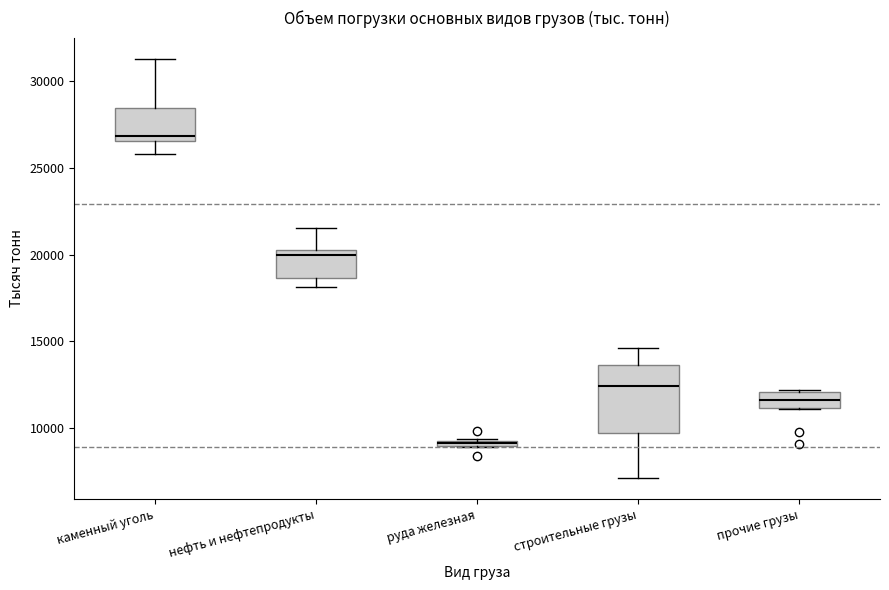

Which box is the tallest, from its lower edge to its upper edge?

строительные грузы